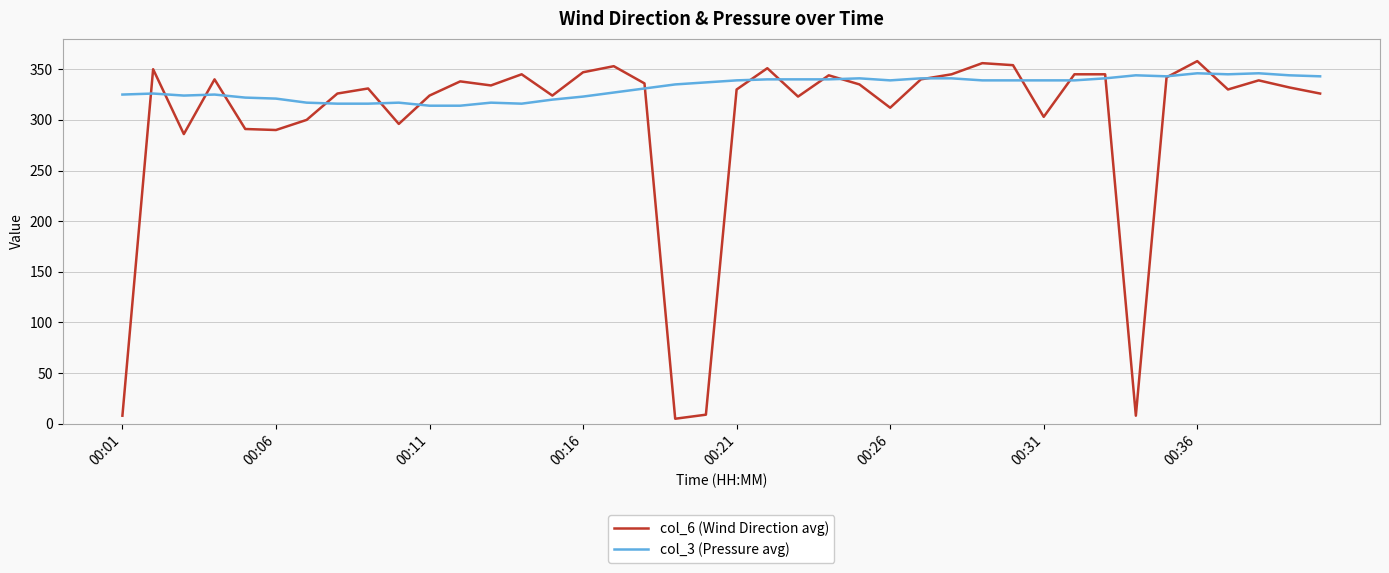

Which series has the largest range (max minus min)?

col_6 (Wind Direction avg)